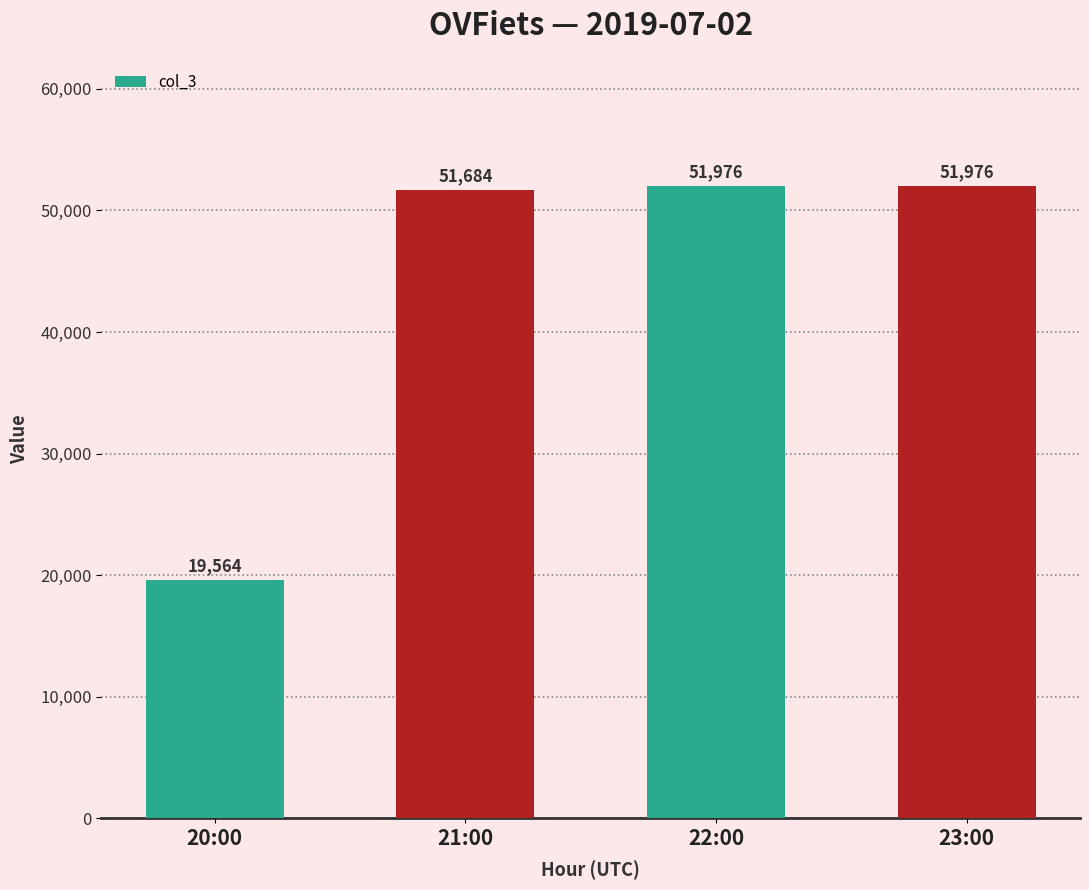

The chart shows a value of 51684 at 21:00. True or false?

True